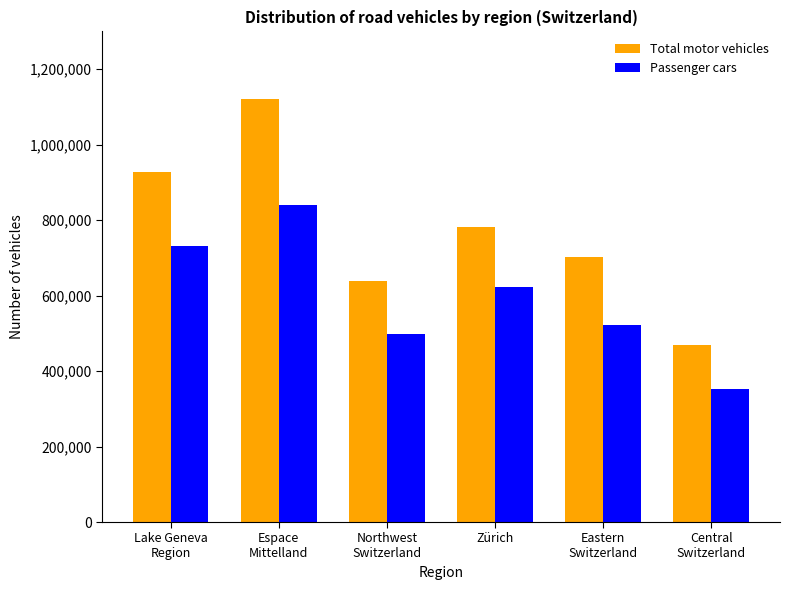

Reading left to right, transcribe all the data shown in this chart.

Total motor vehicles: 927679	1120428	637748	780891	701910	469933
Passenger cars: 730732	839824	497894	622878	521274	352365